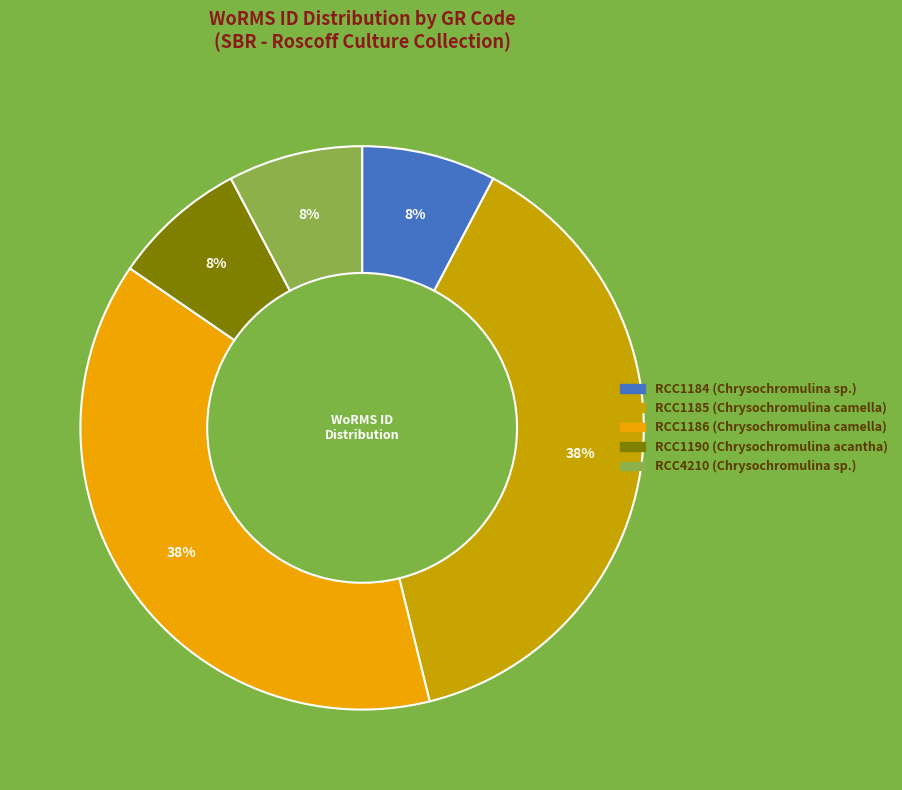

What percentage is the RCC1190 (Chrysochromulina acantha) slice, to the nearest percent?

8%